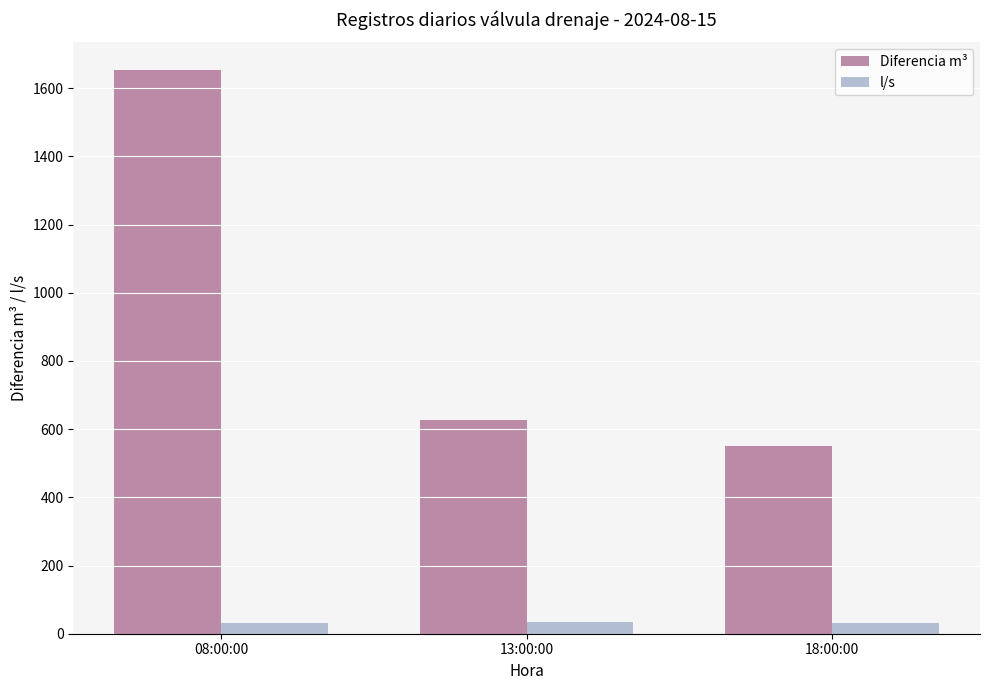

The l/s series shows 32.8 at 08:00:00. True or false?

True